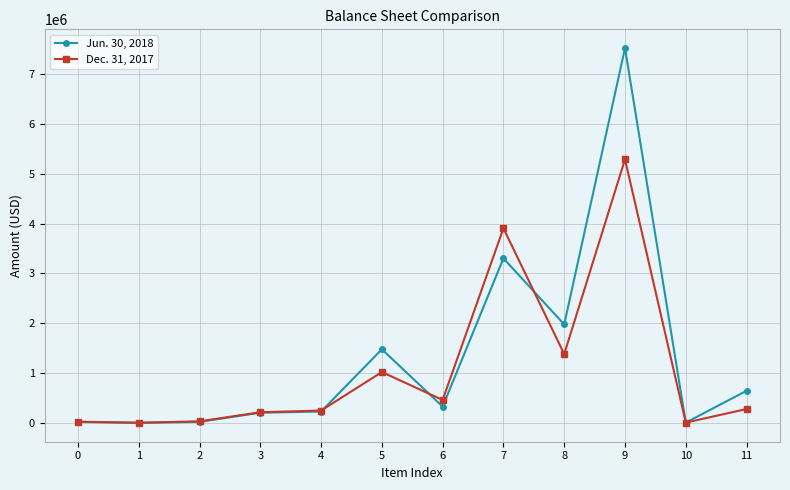

At which label does Jun. 30, 2018 first exceed 328609?

5